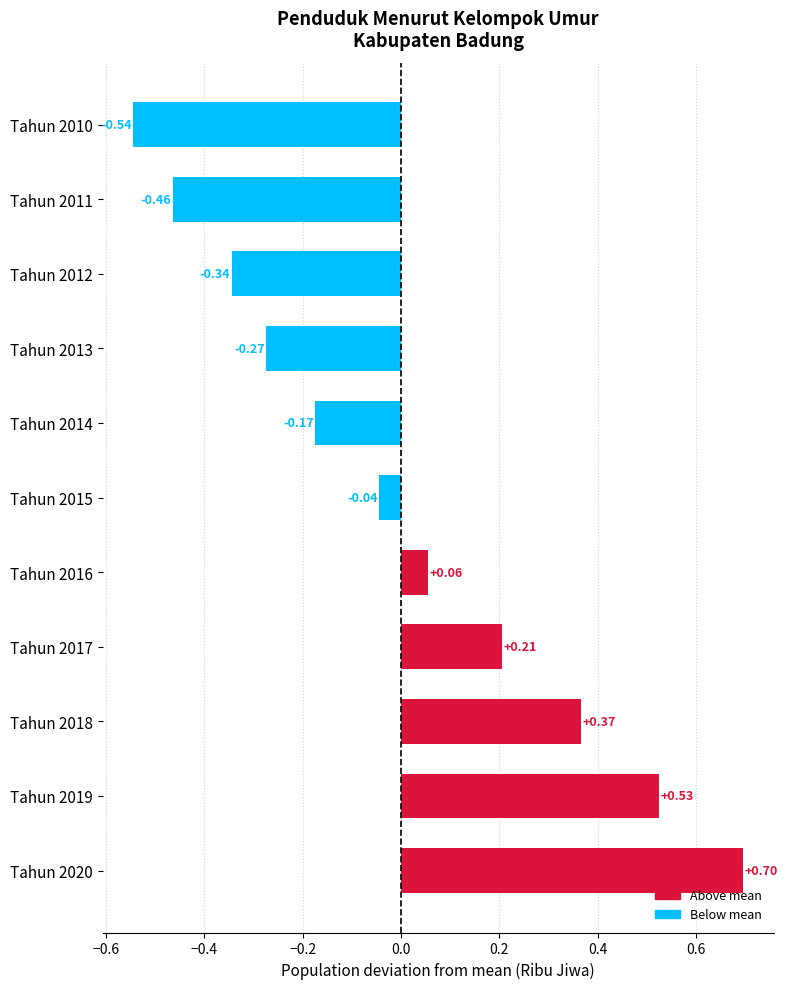

What is the difference between the maximum and minimum values?

1.2